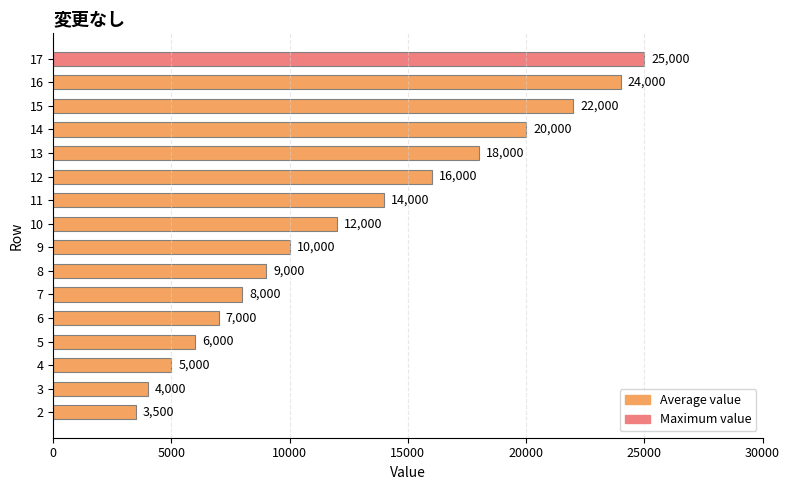

Reading top to bottom, list all the values displayed in this chart.

17=25000	16=24000	15=22000	14=20000	13=18000	12=16000	11=14000	10=12000	9=10000	8=9000	7=8000	6=7000	5=6000	4=5000	3=4000	2=3500